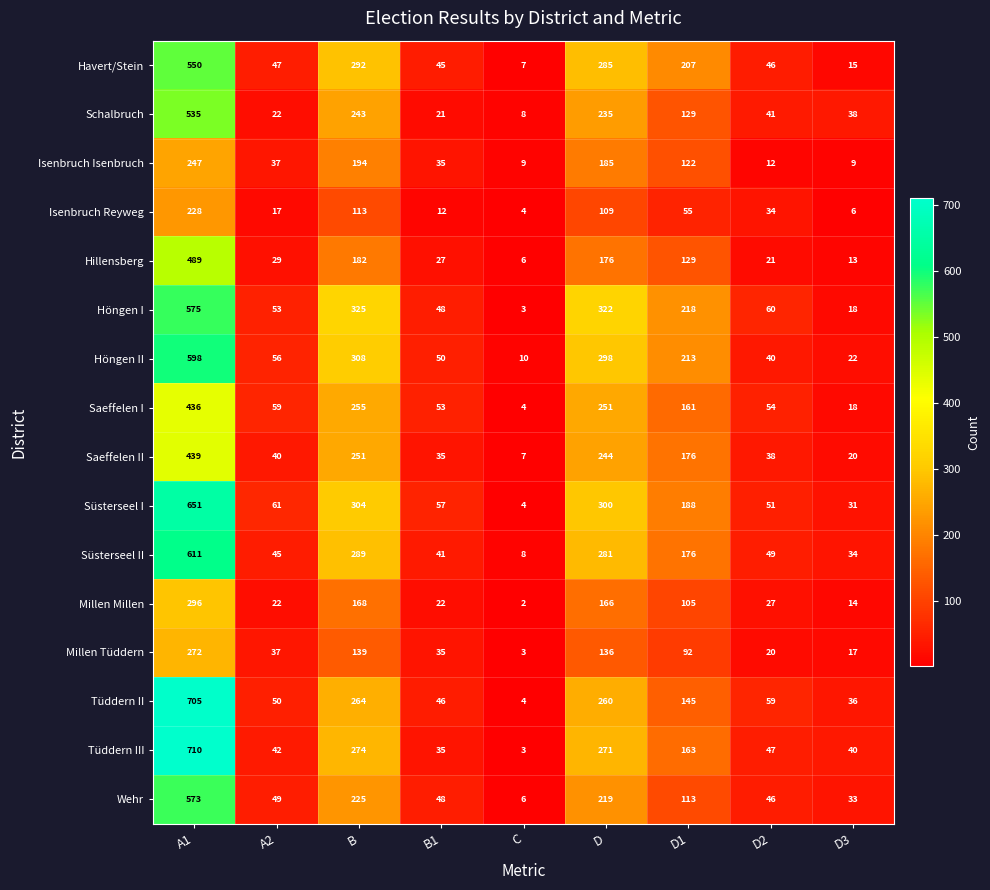

The value of Millen Millen at C is 3. True or false?

False